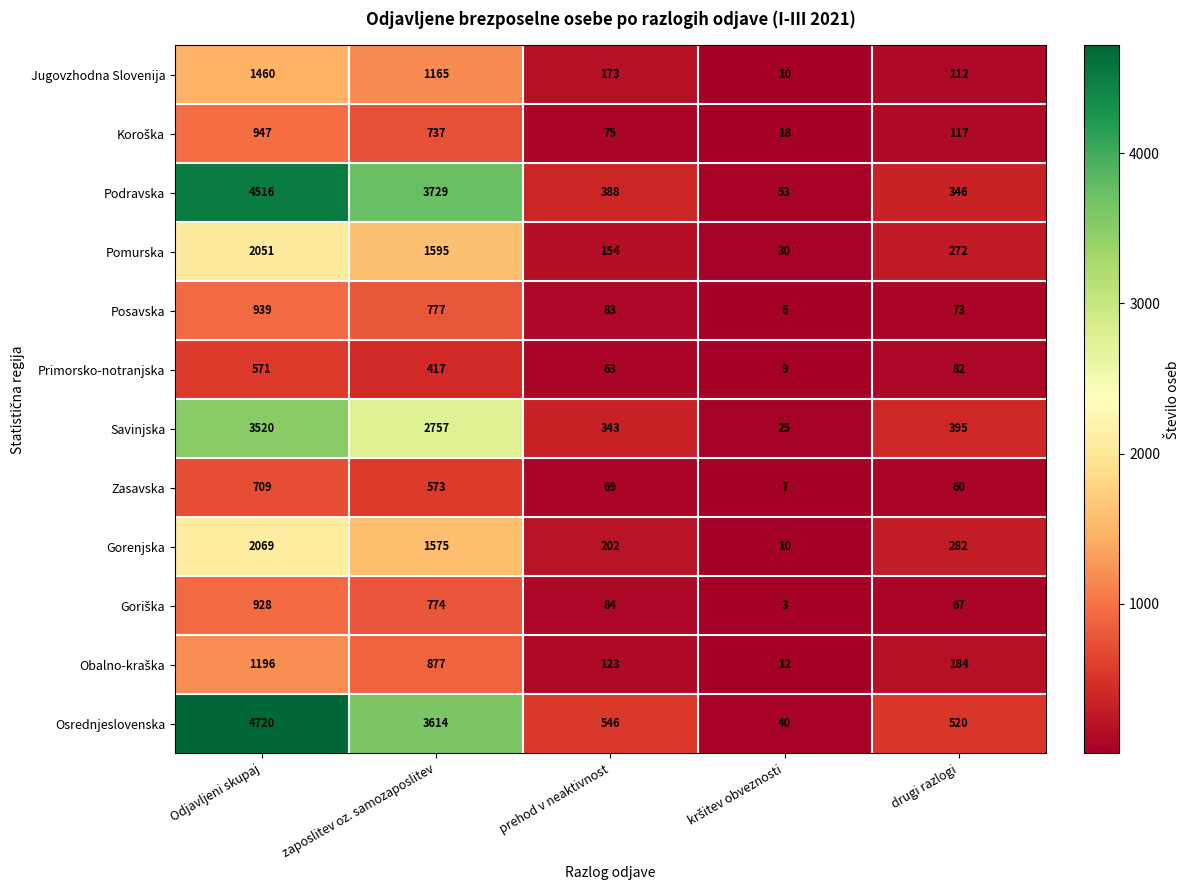

What is the sum of the Pomurska values at Odjavljeni skupaj and prehod v neaktivnost?

2205